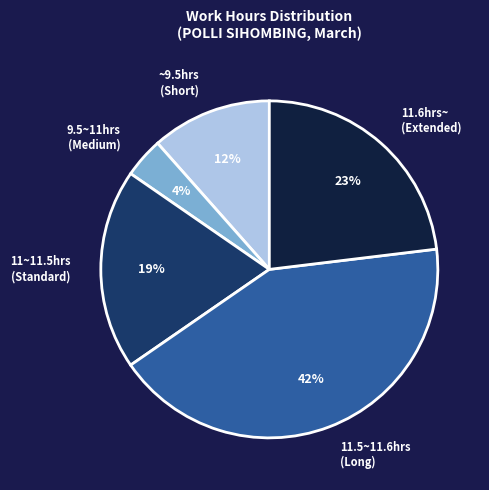

Which slice is the largest?

11.5~11.6hrs (Long)